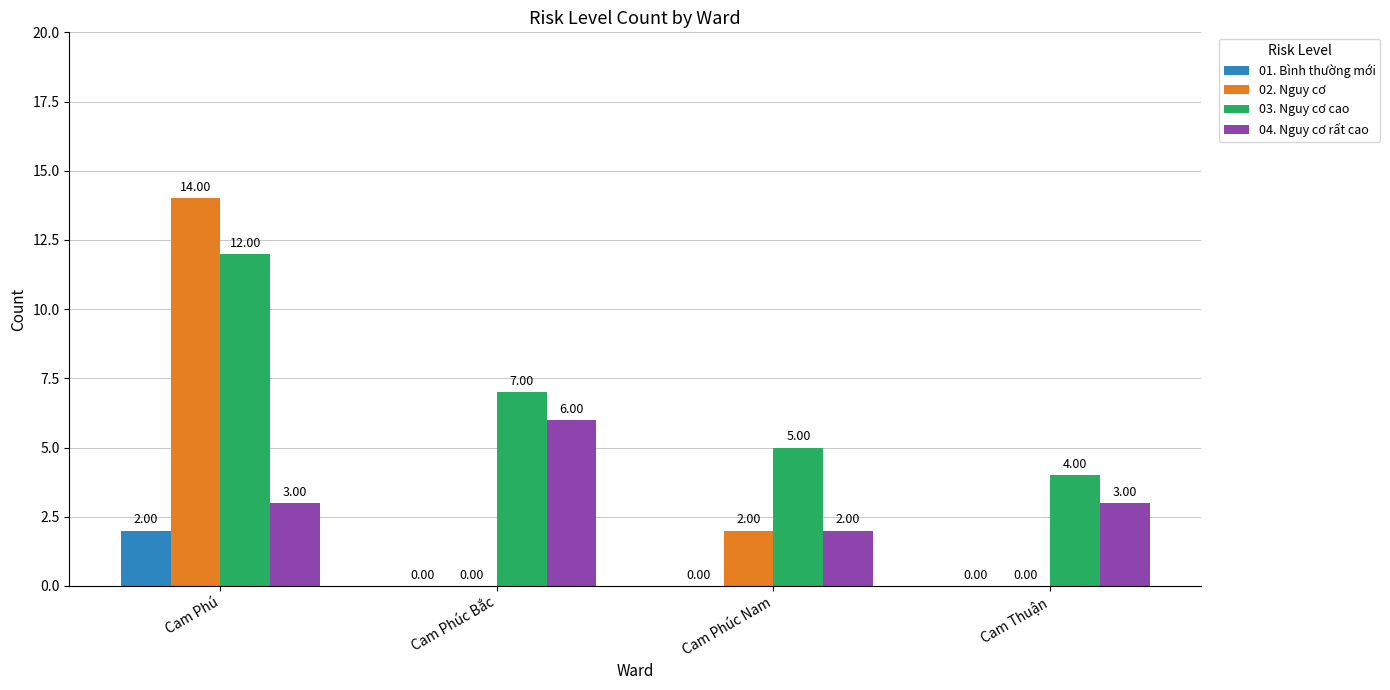

What are all the series names shown in the legend?

01. Bình thường mới, 02. Nguy cơ, 03. Nguy cơ cao, 04. Nguy cơ rất cao